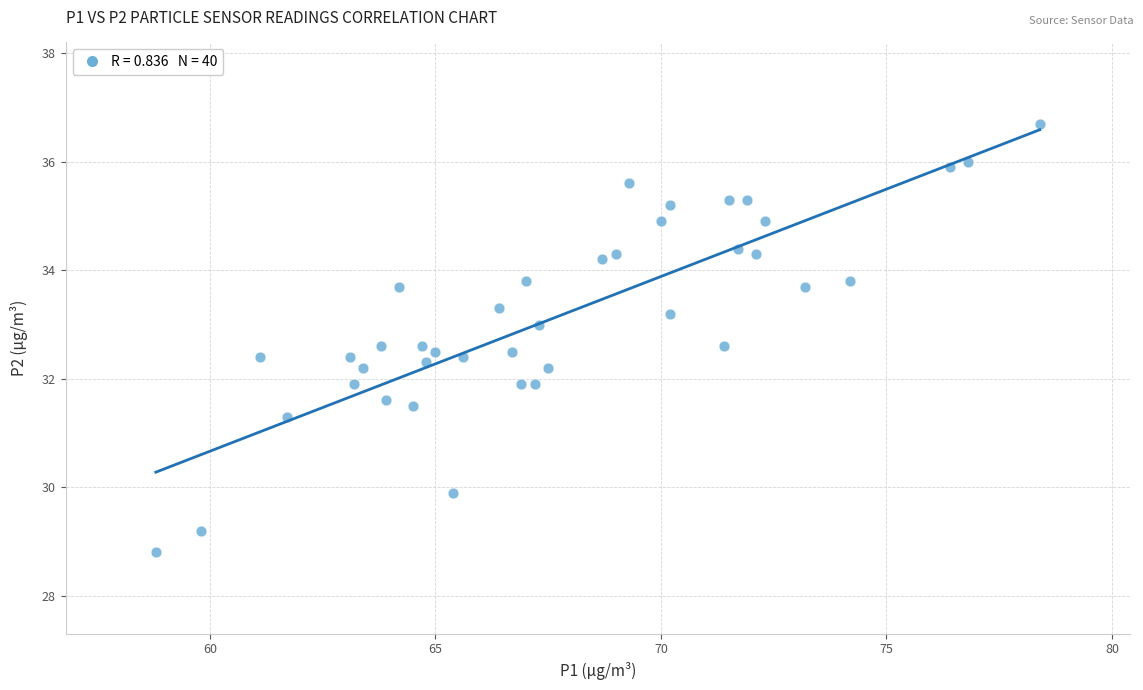

What is the range of X values (max minus min)?

19.6